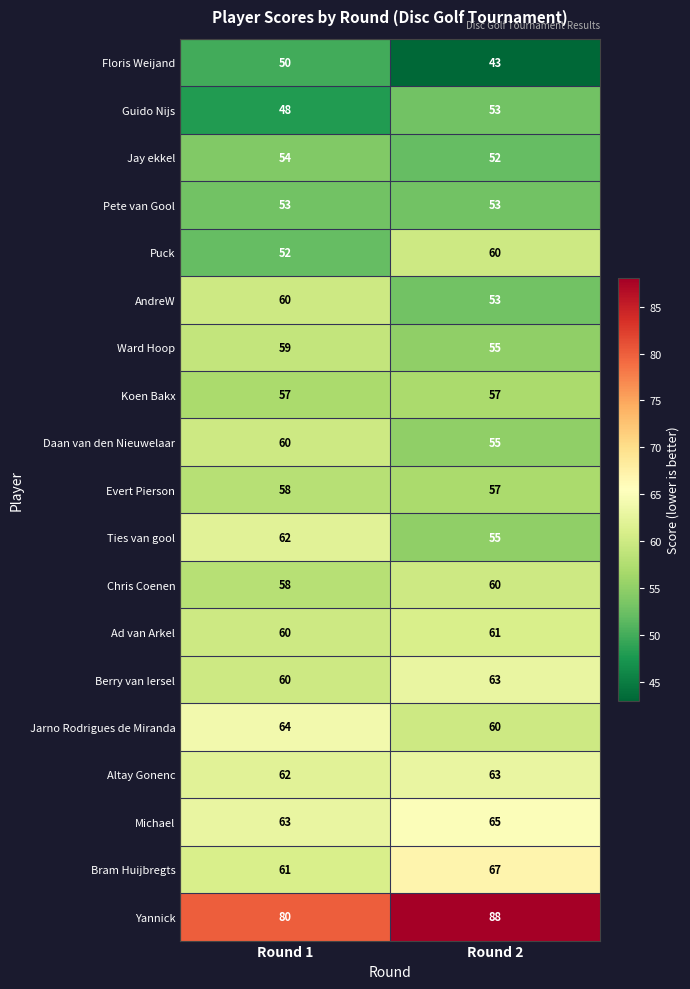

The value of Koen Bakx at Round 2 is 75. True or false?

False